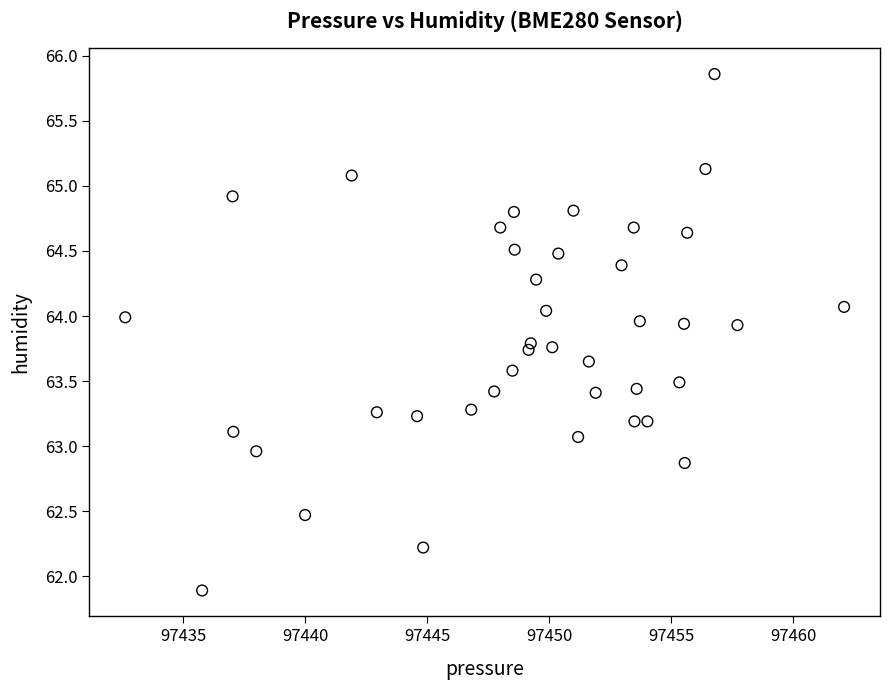

What is the range of X values (max minus min)?

29.5